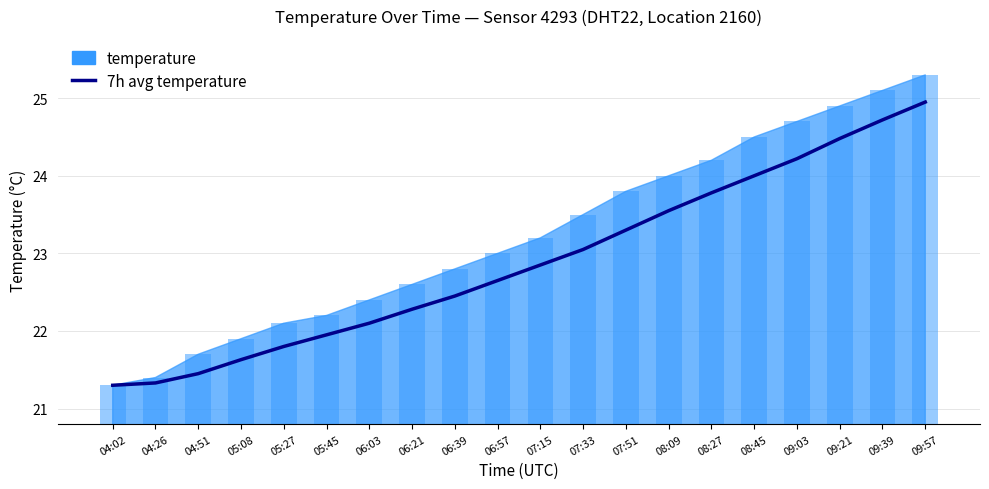

Where is the data nearest to the value 23?

07:33